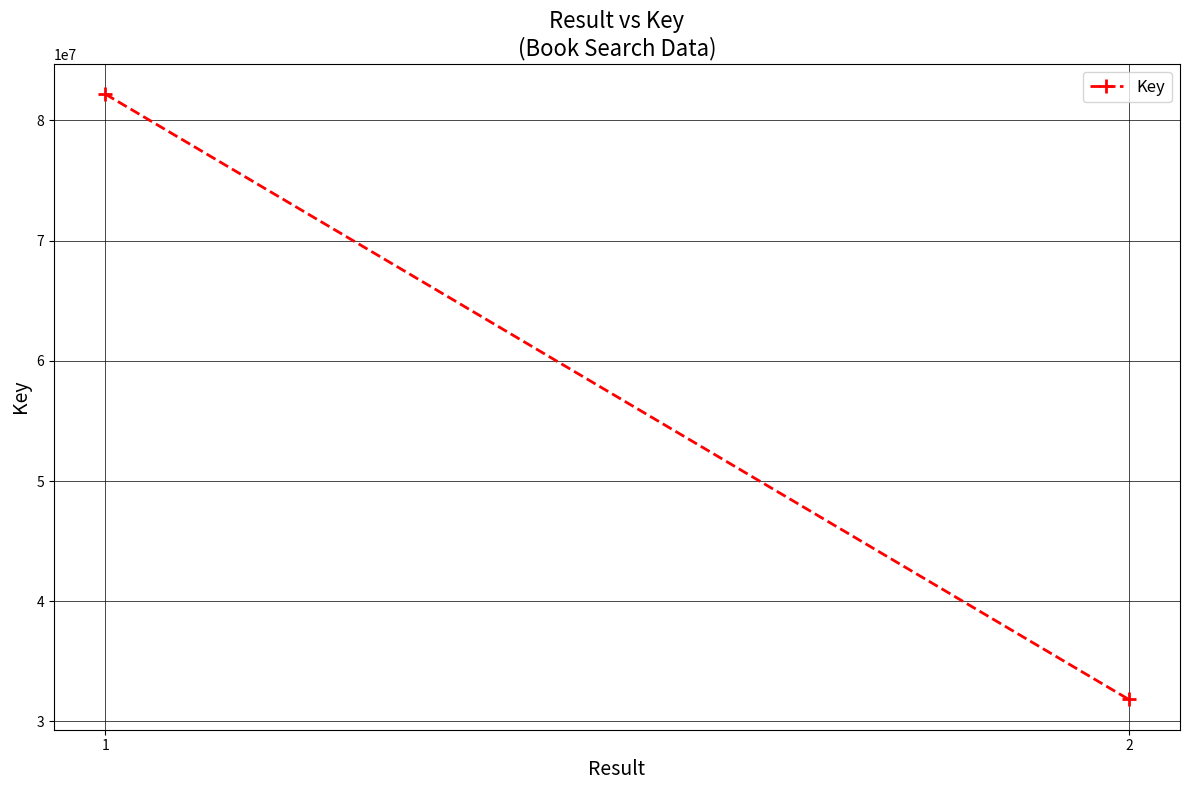

Between 1 and 2, which is larger?

1